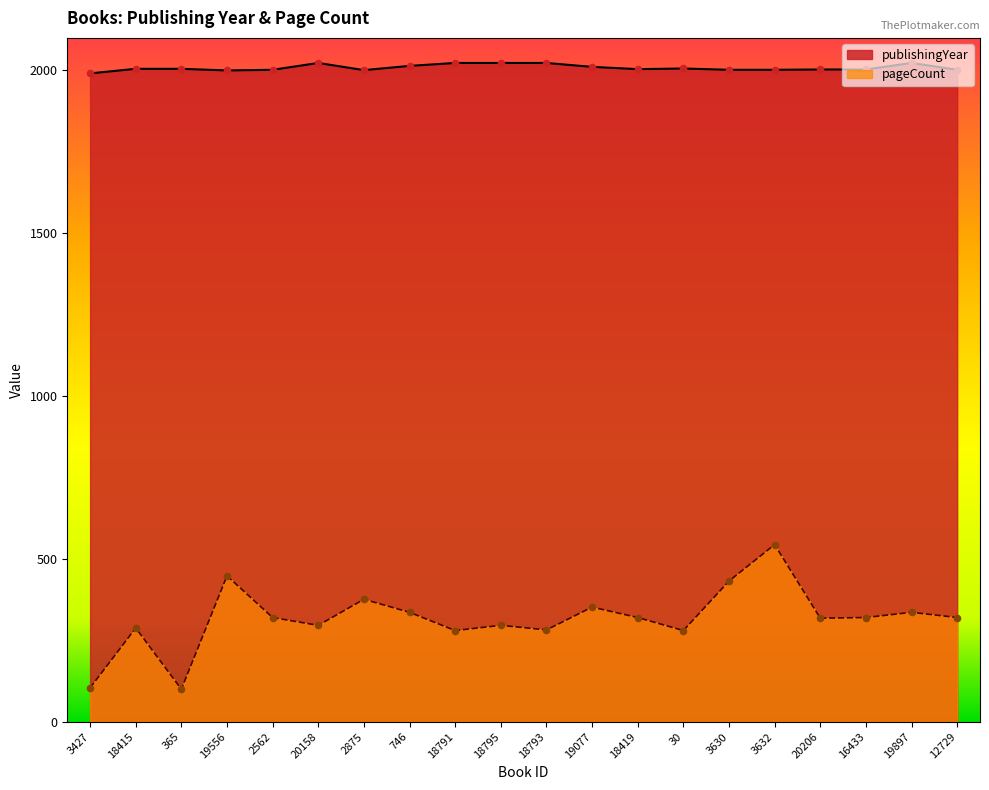

Which series reaches the maximum Y coordinate?

publishingYear